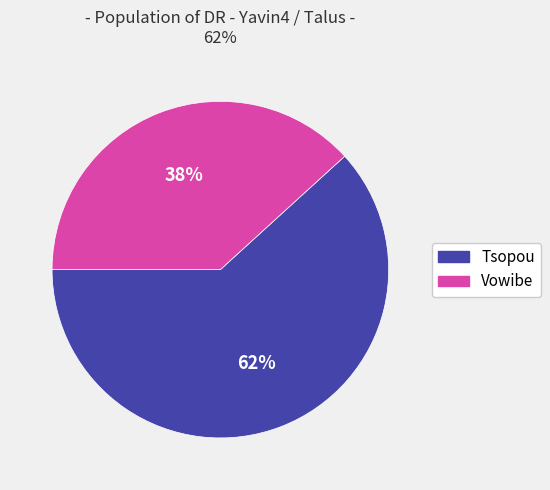

What is the majority slice?

Tsopou